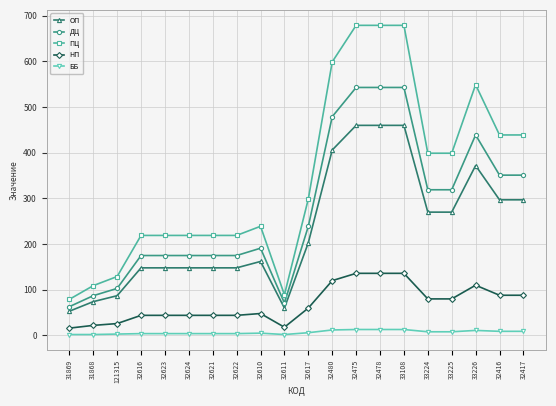

The value of ПЦ at 32417 is 304. True or false?

False